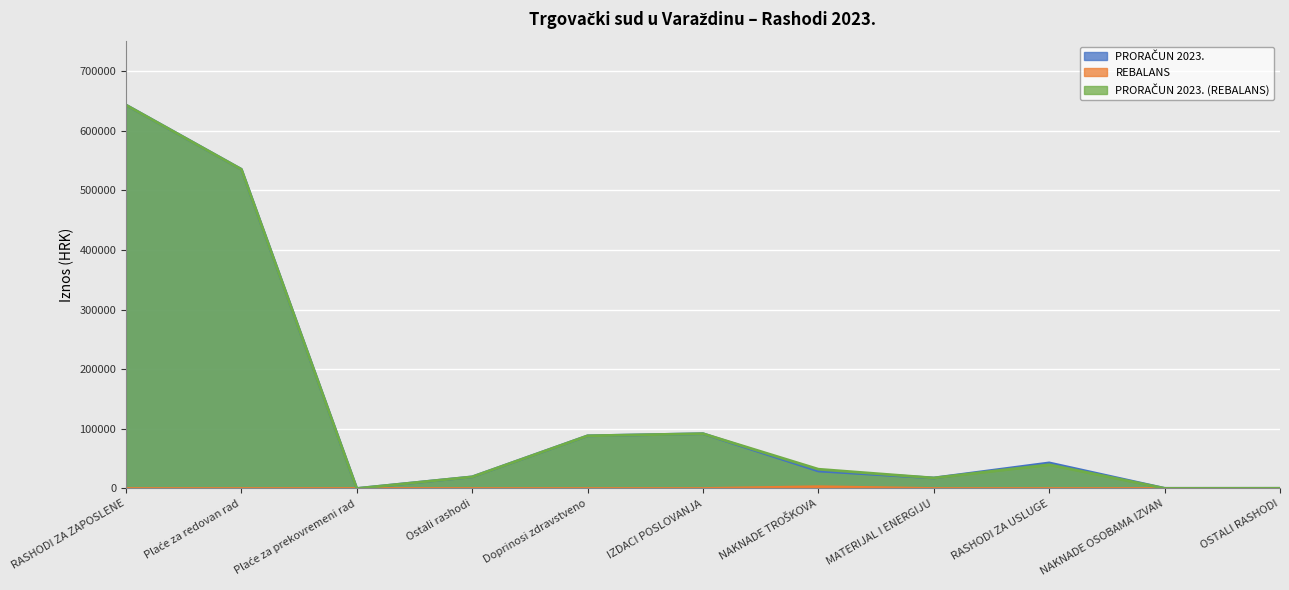

Is it true that PRORAČUN 2023. equals 266 at OSTALI RASHODI?

True